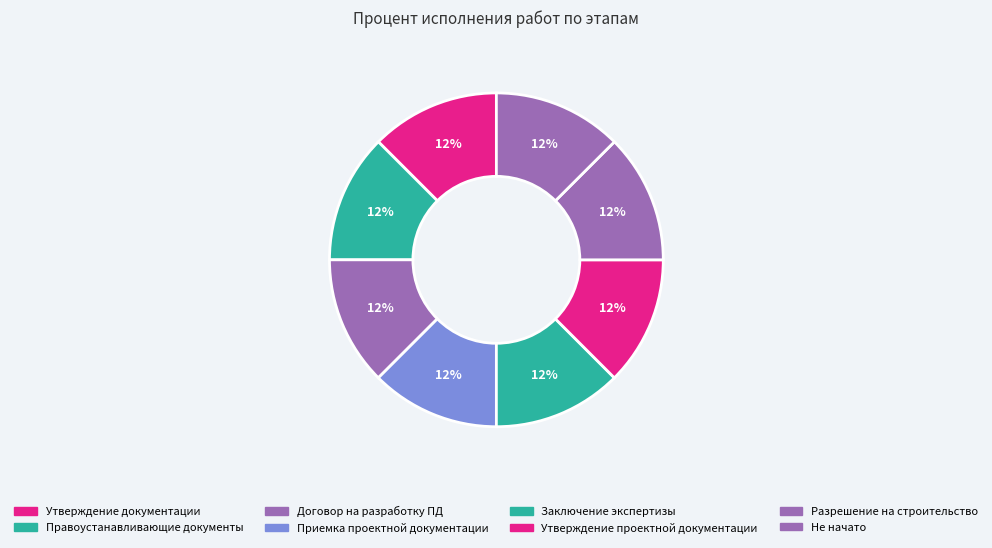

How many slices are in this pie chart?

8